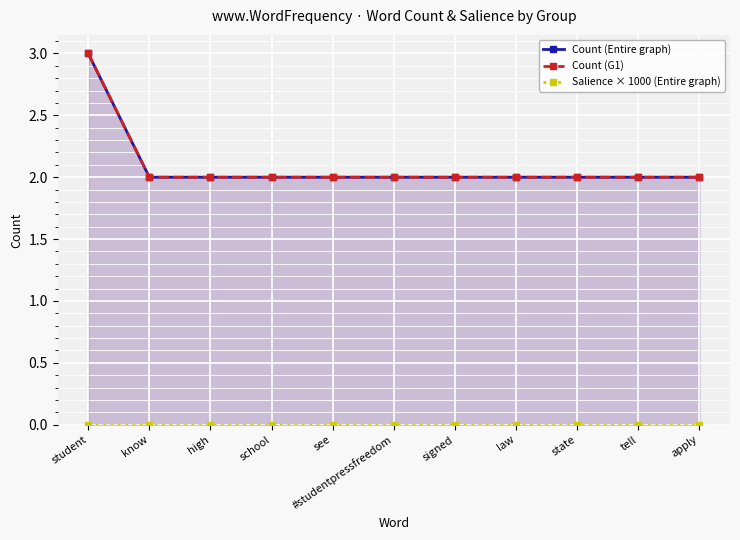

List the labels in order of Salience × 1000 (Entire graph) value, largest first.

student, know, high, school, see, #studentpressfreedom, signed, law, state, tell, apply